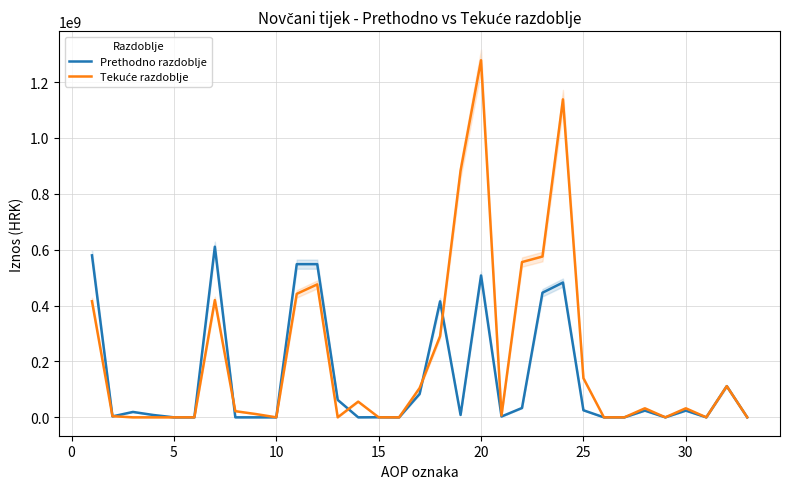

What are all the series names shown in the legend?

Prethodno razdoblje, Tekuće razdoblje